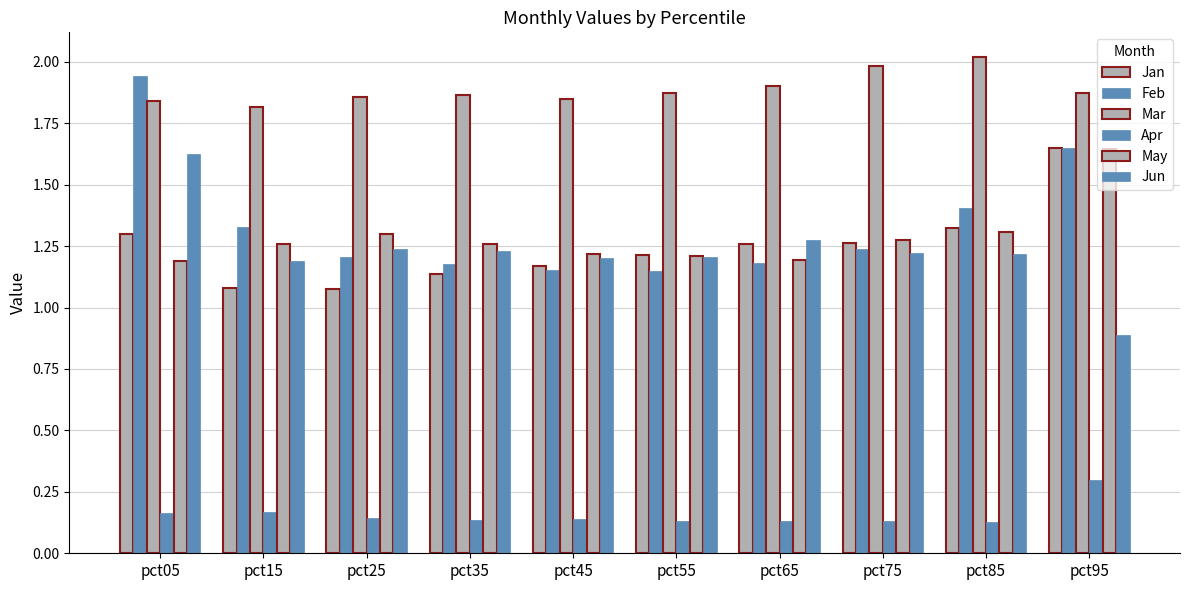

The value of Apr at pct25 is 0.2. True or false?

False